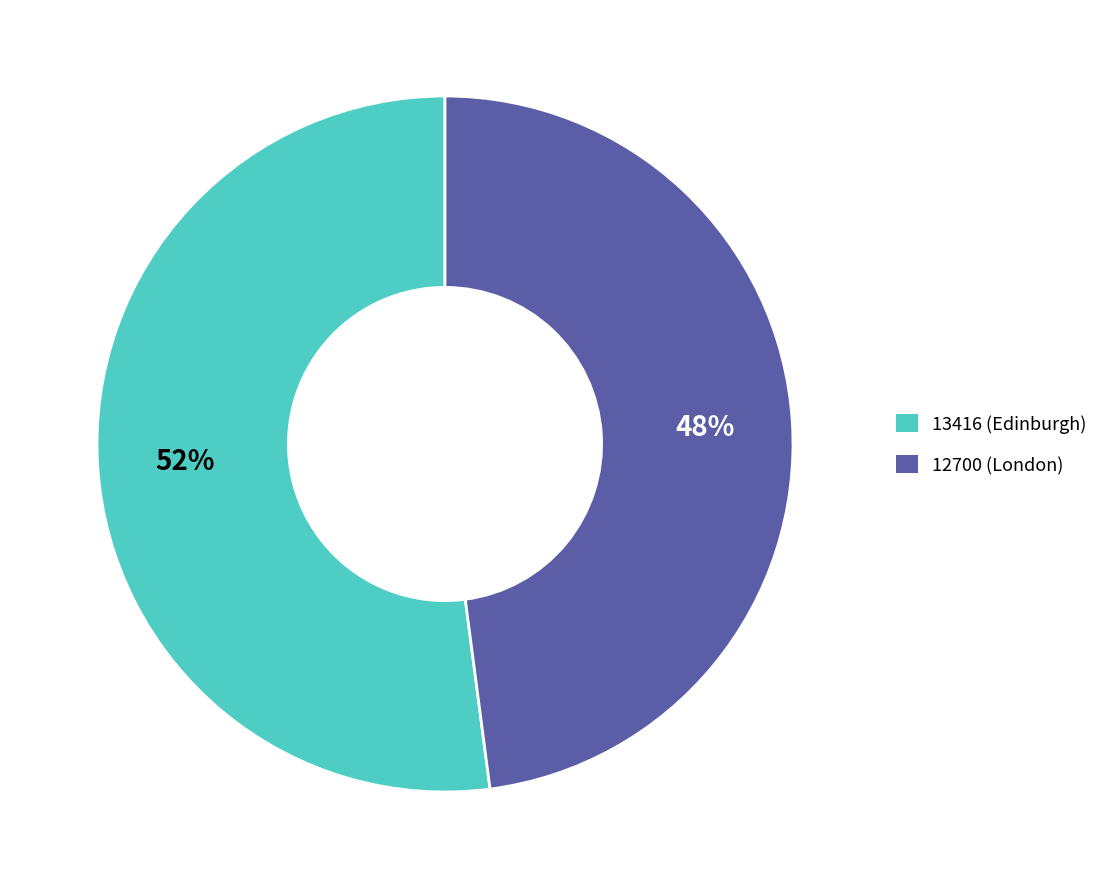

To the nearest percent, what is the difference between the largest and smallest slice percentages?

4%